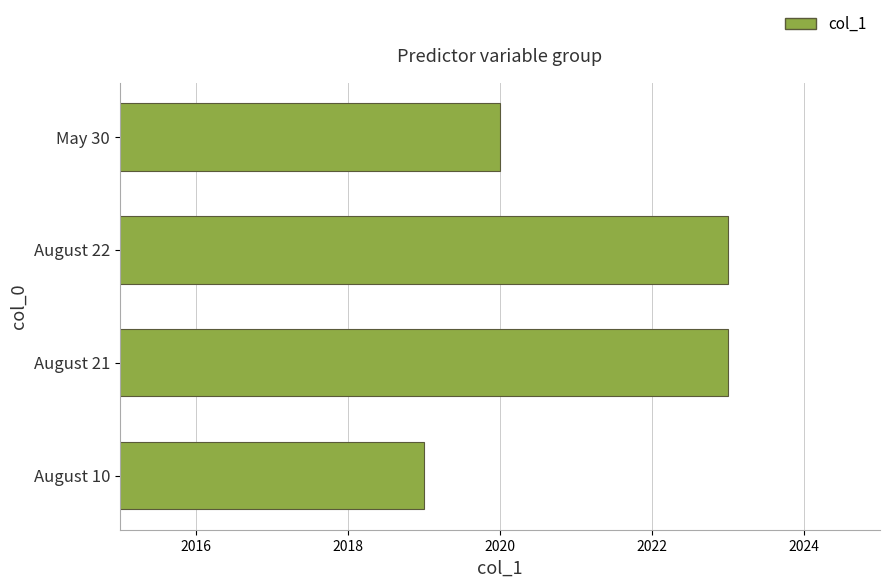

How many series are shown in this chart?

1